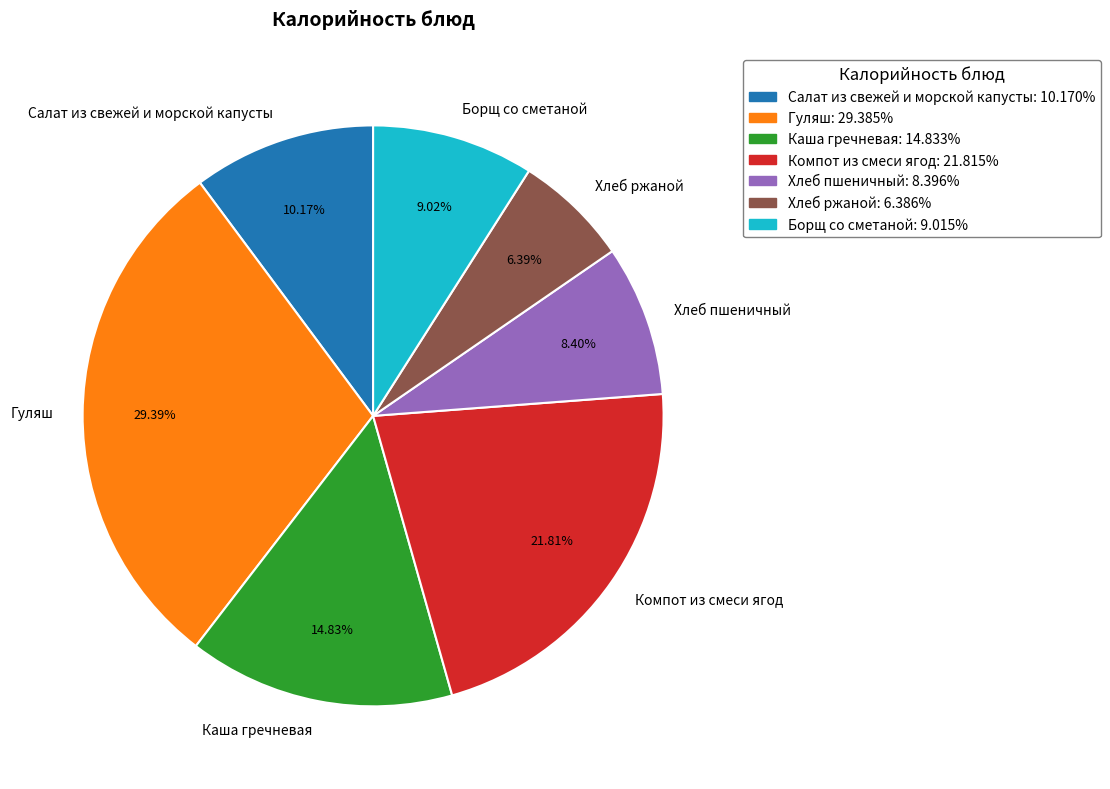

To the nearest percent, what portion does Каша гречневая represent?

15%